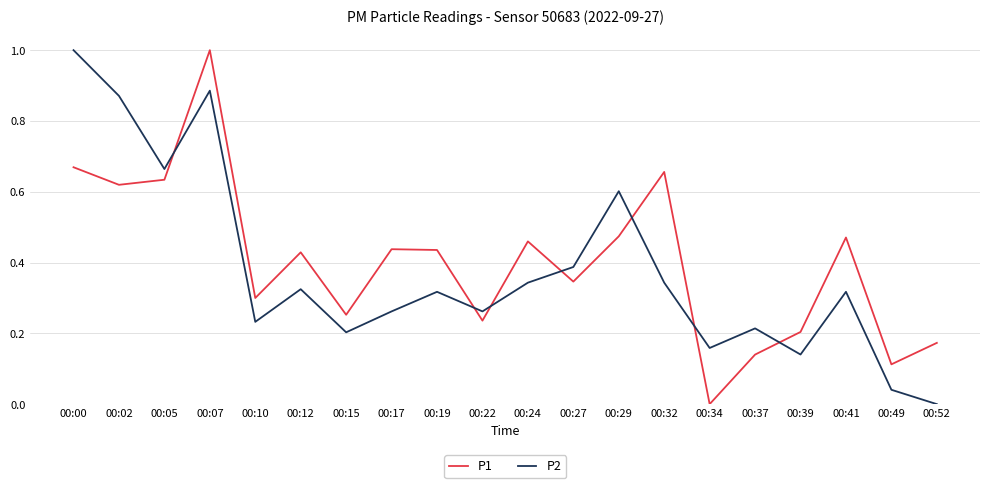

How many intersections are there between P1 and P2?

7